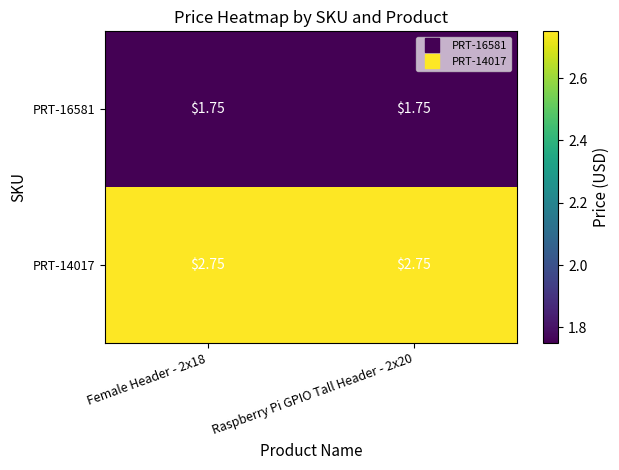

Is the value of PRT-16581 at Female Header - 2x18 greater than the value of PRT-14017 at Female Header - 2x18?

No